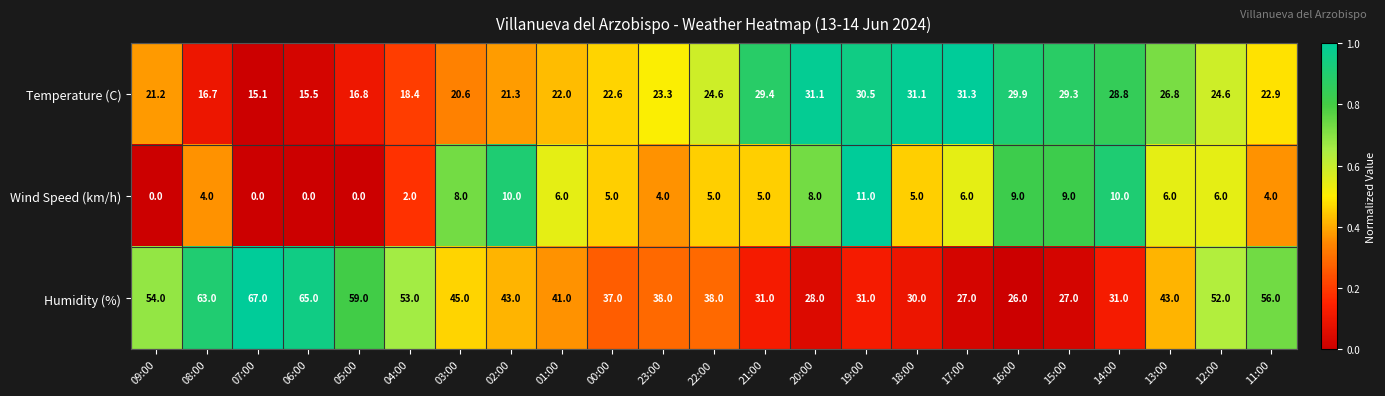

Count the number of data series in this chart.

3